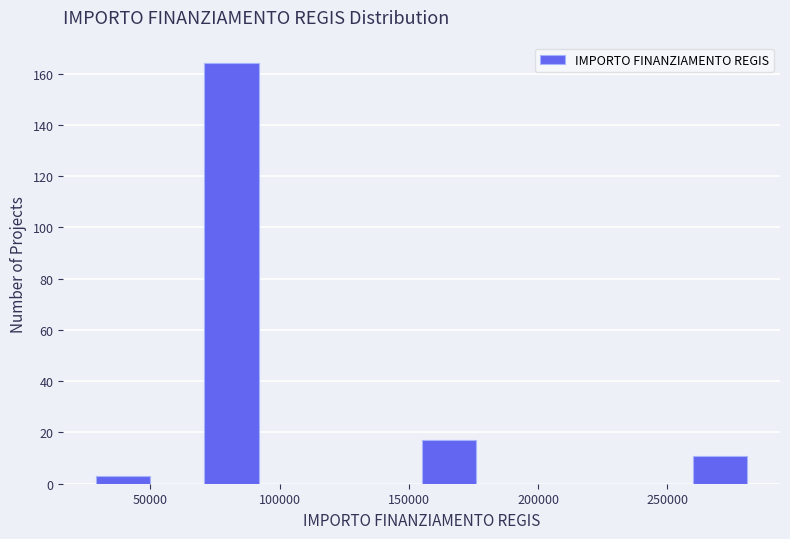

Over which range of the x-axis is the bar tallest?

70000 to 90000